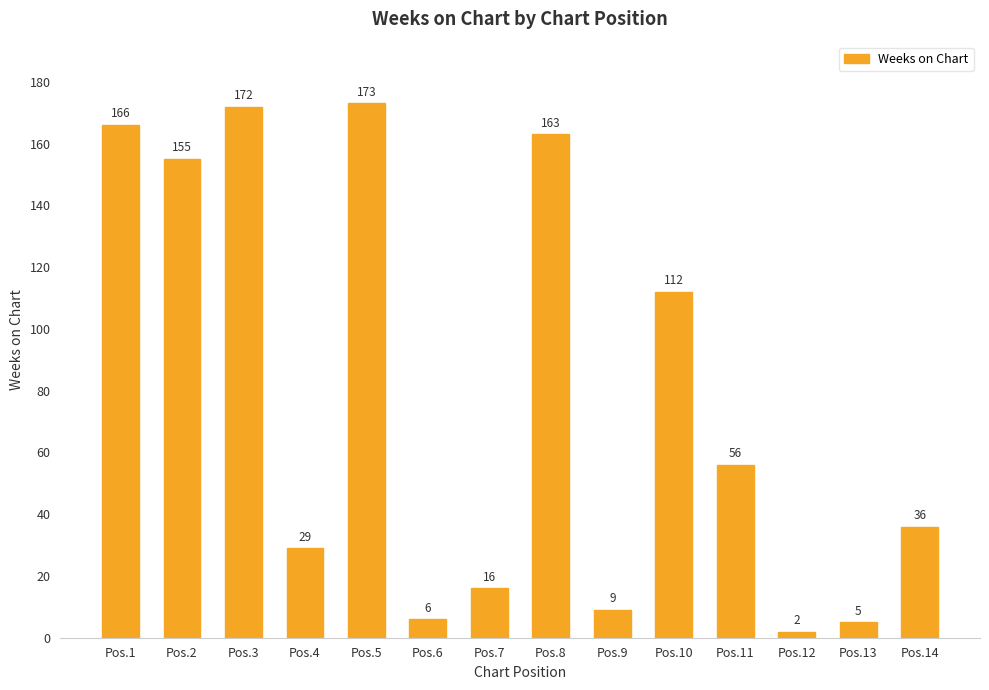

Rank the categories by value from highest to lowest.

Pos.5, Pos.3, Pos.1, Pos.8, Pos.2, Pos.10, Pos.11, Pos.14, Pos.4, Pos.7, Pos.9, Pos.6, Pos.13, Pos.12